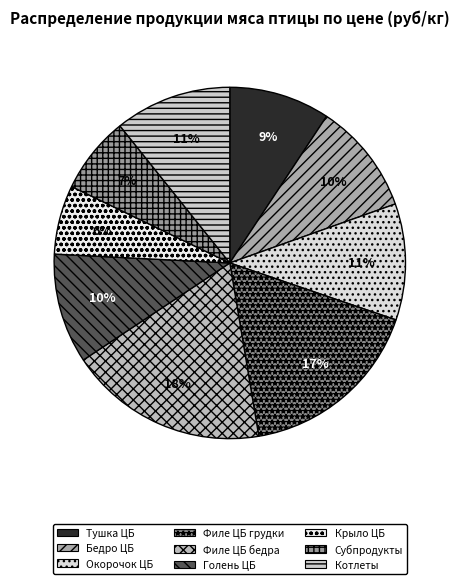

How many segments does this pie chart have?

9